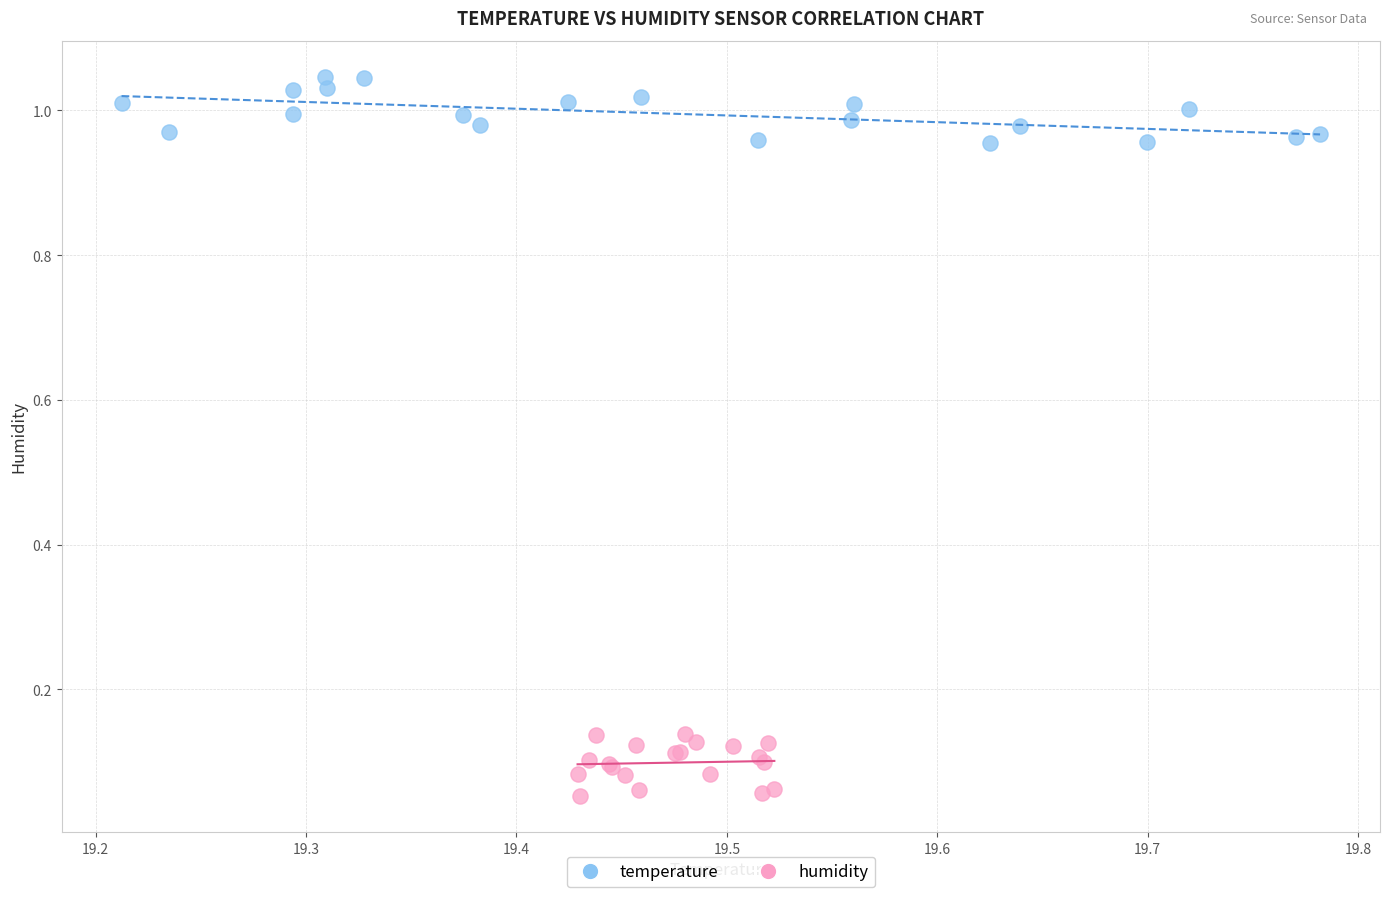

Which series contains the highest Y value?

temperature